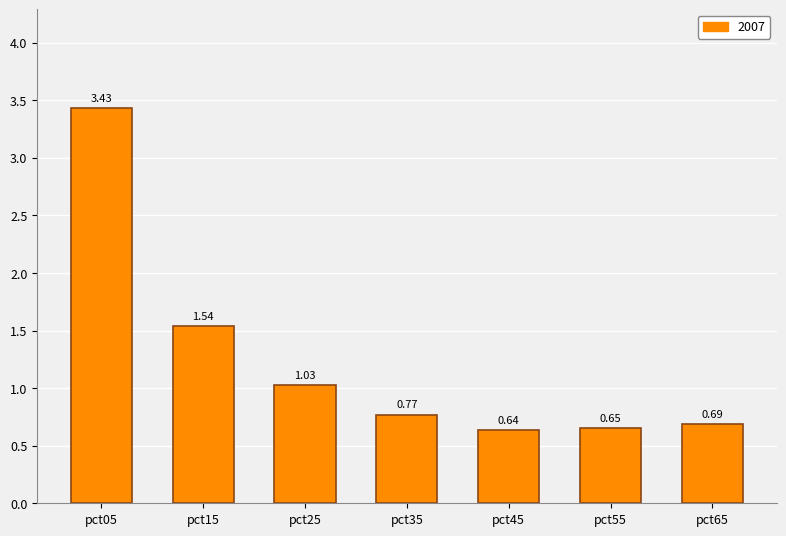

True or false: the data shows 0.3 at pct35.

False